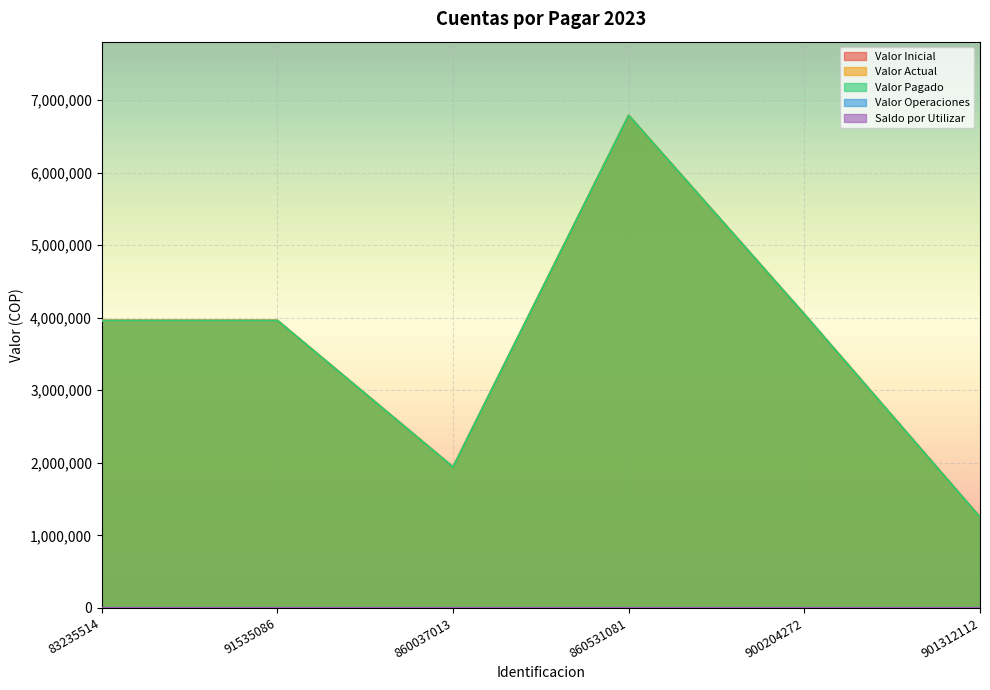

Does the chart display data point markers on the line(s)?

No